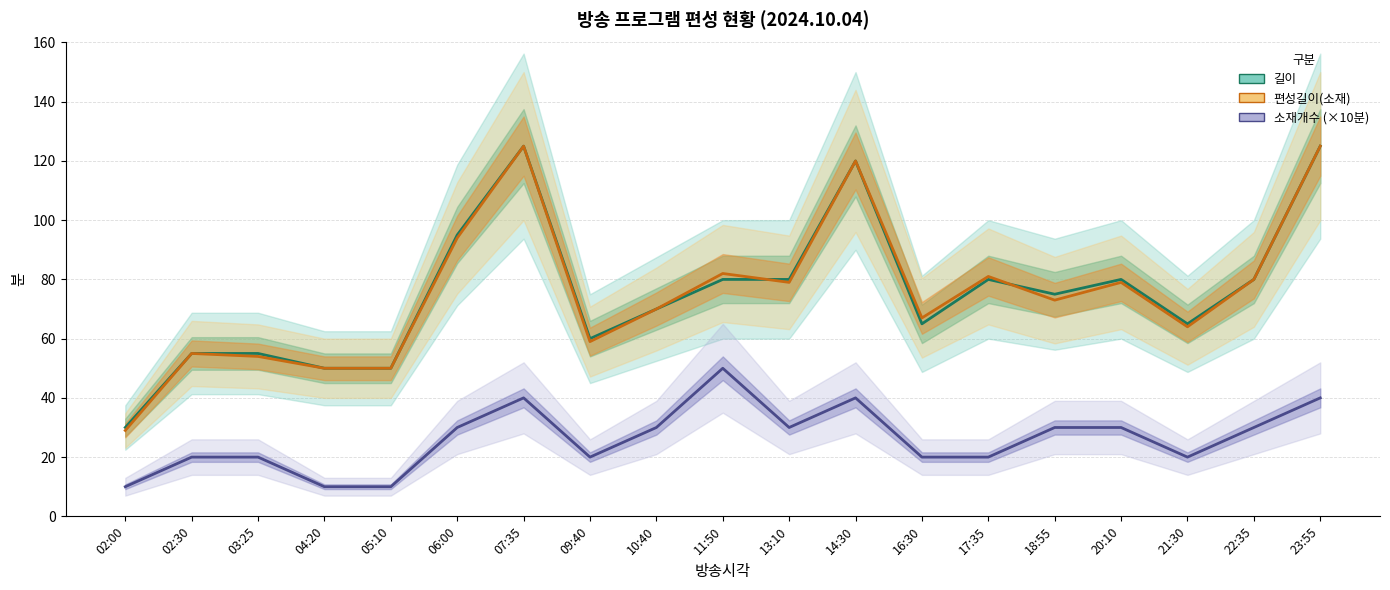

What is the smallest value displayed?

10